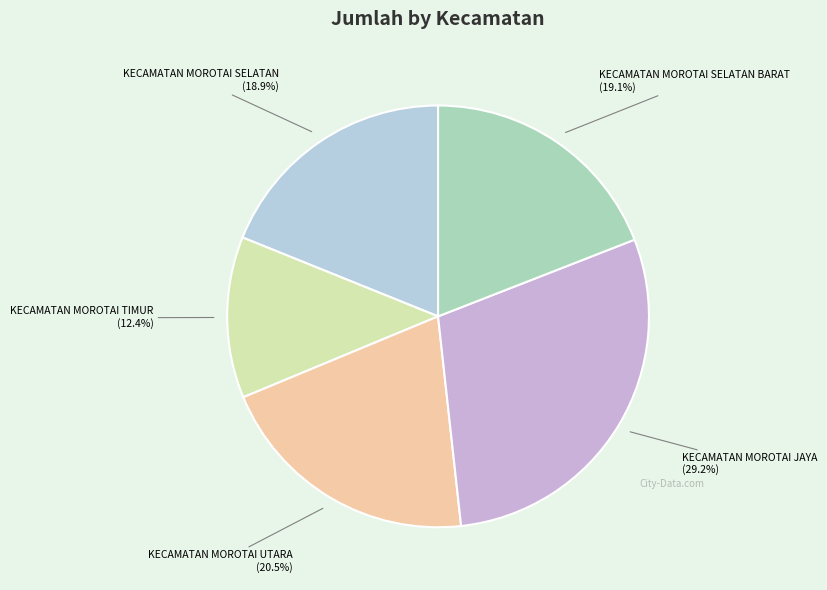

How many segments does this pie chart have?

5